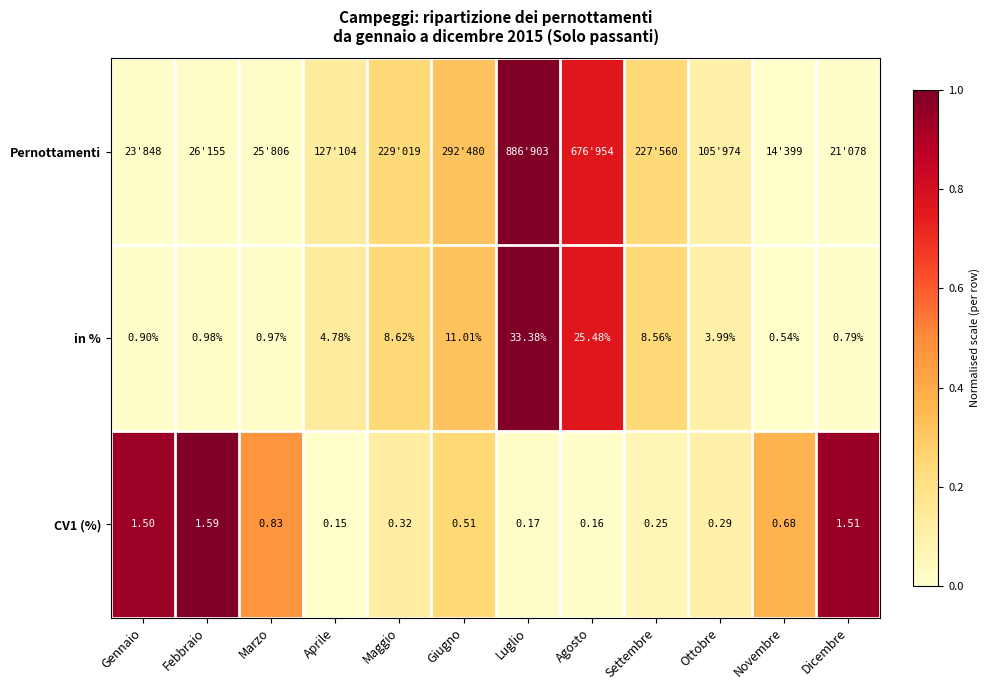

Rank the categories by in % value from highest to lowest.

Luglio, Agosto, Giugno, Maggio, Settembre, Aprile, Ottobre, Febbraio, Marzo, Gennaio, Dicembre, Novembre